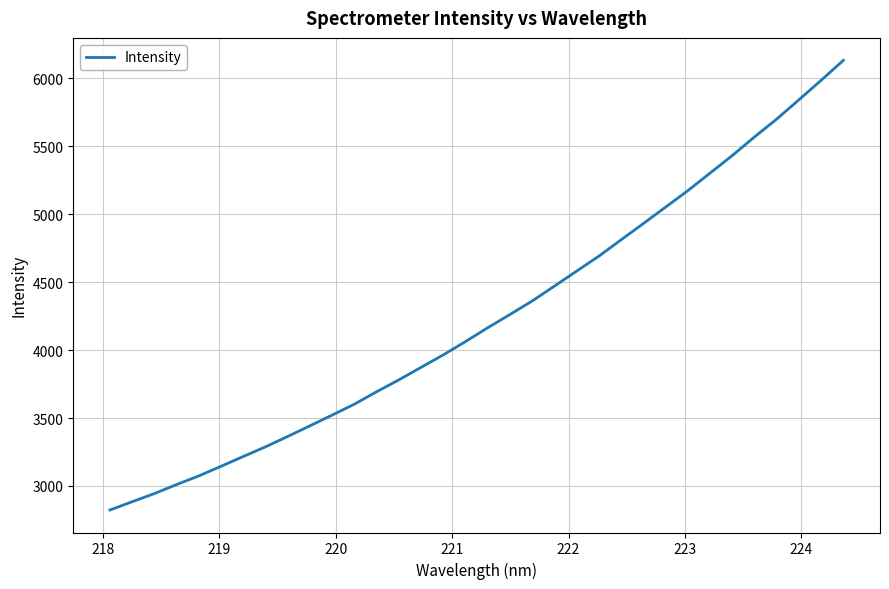

What is the difference between the maximum and minimum values?

3307.4